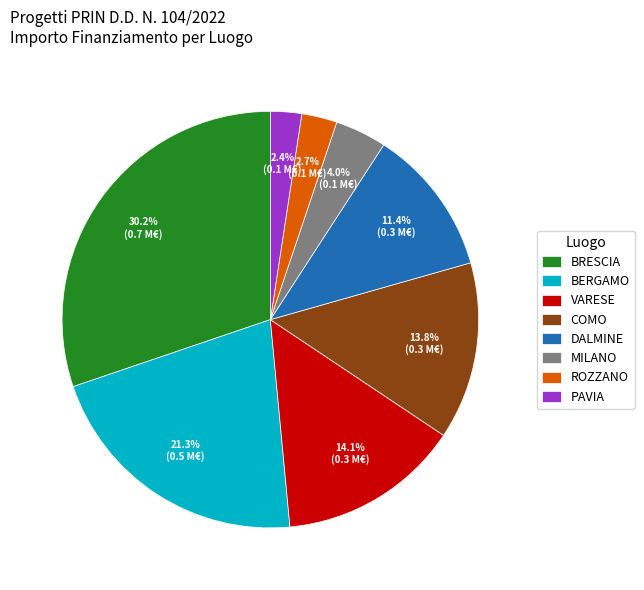

Which has a higher value, MILANO or BERGAMO?

BERGAMO